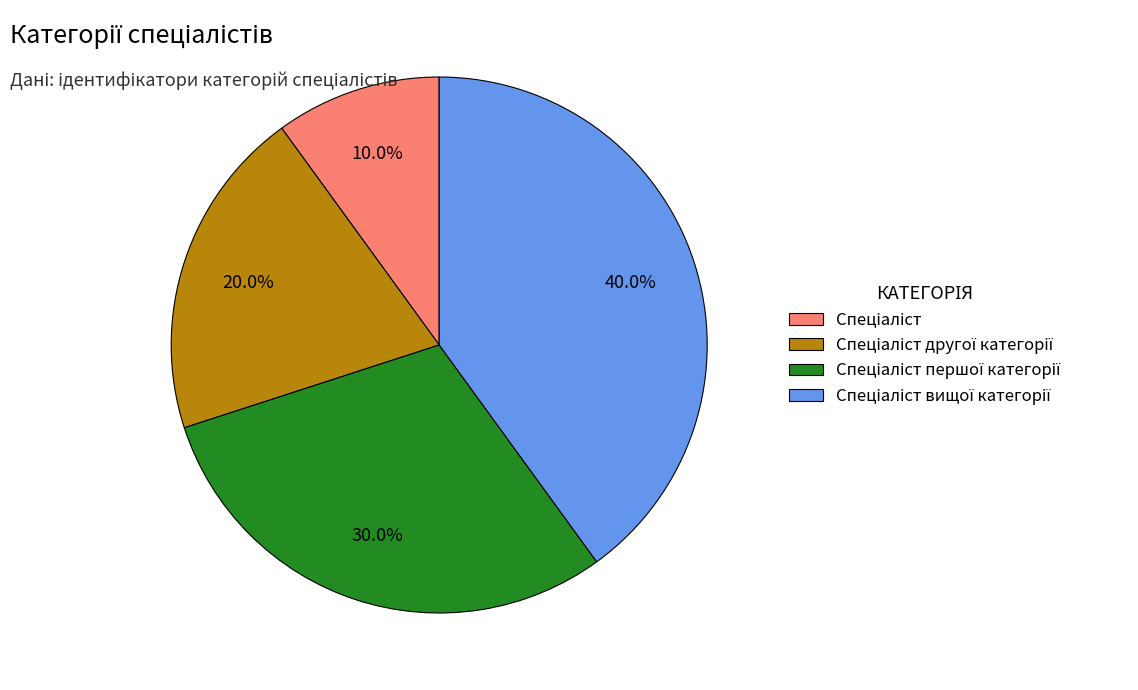

Is there a majority slice in this chart?

No